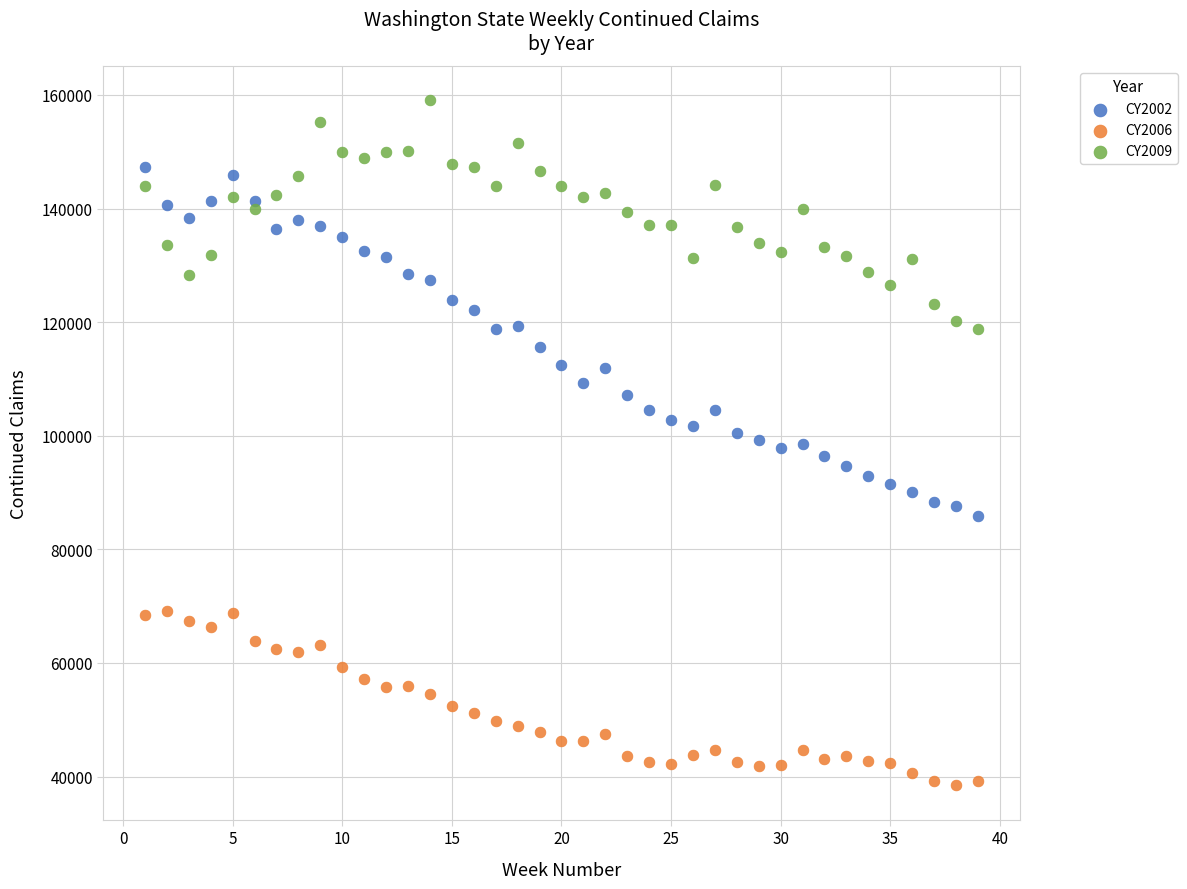

Across all data points, what is the range of Y values (max minus min)?

120659